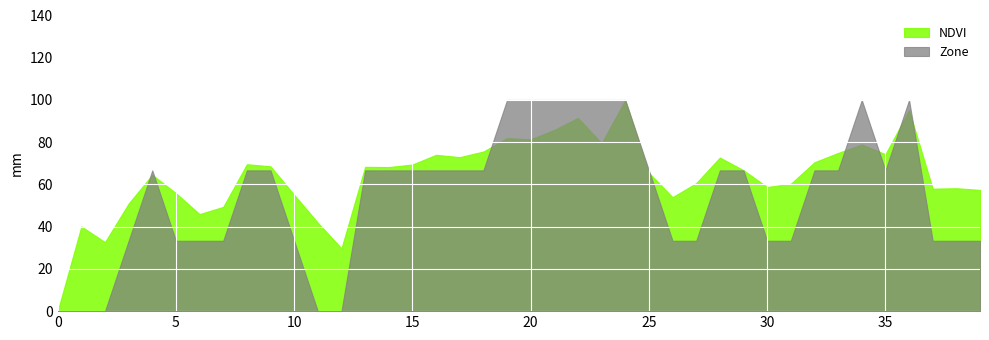

What is the maximum value shown in the chart?

100.0